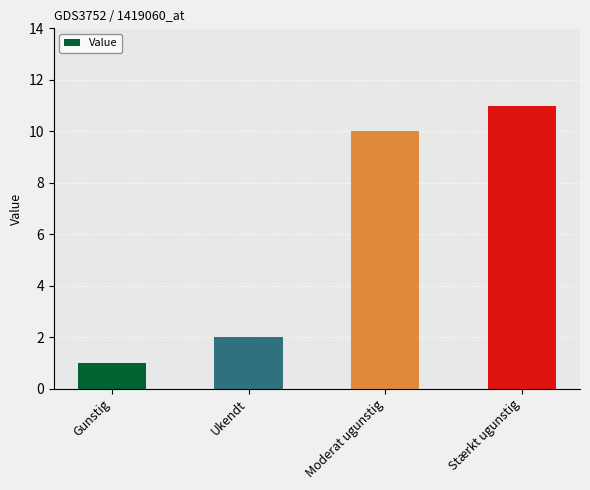

How many series are shown in this chart?

1